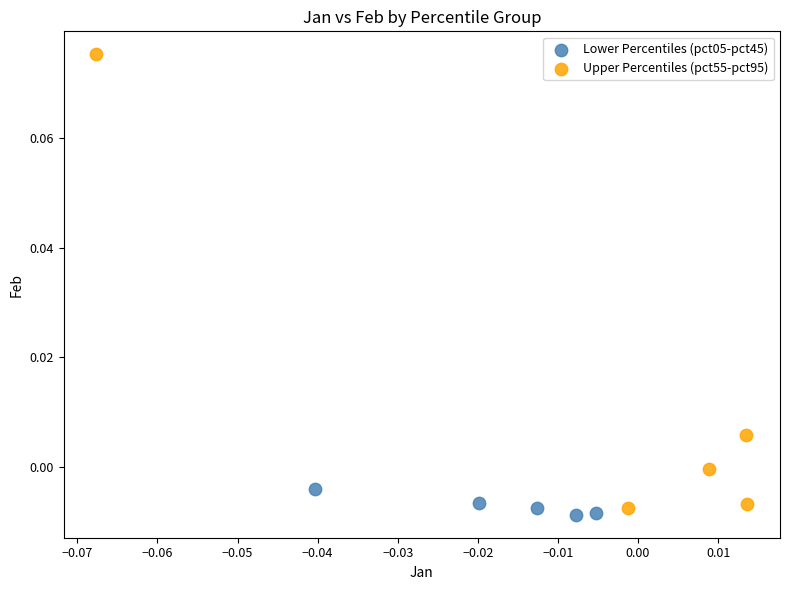

Which series contains the lowest Y value?

Lower Percentiles (pct05-pct45)